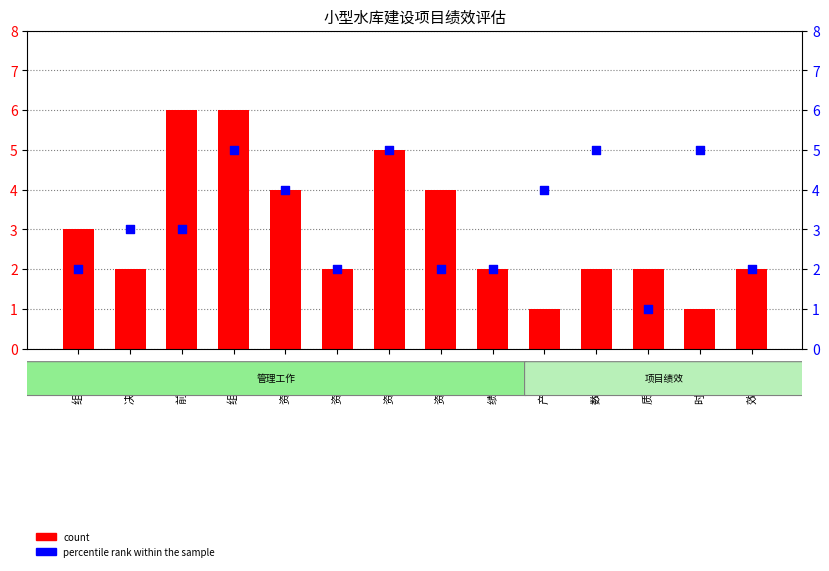

At how many categories does at least one series exceed 1?

14